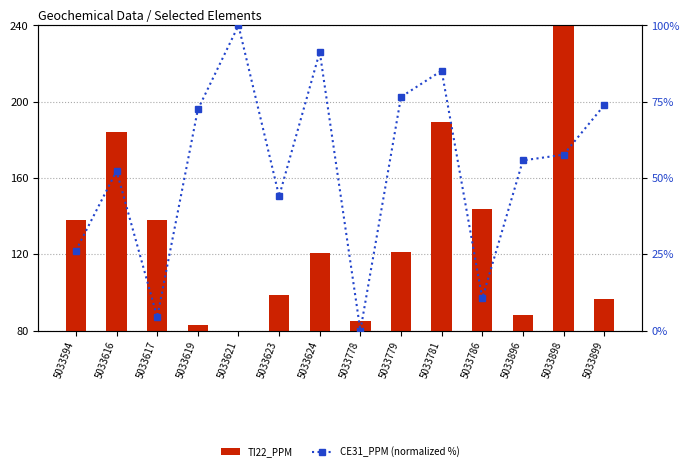

At which category does the chart reach its peak across all series?

5033898